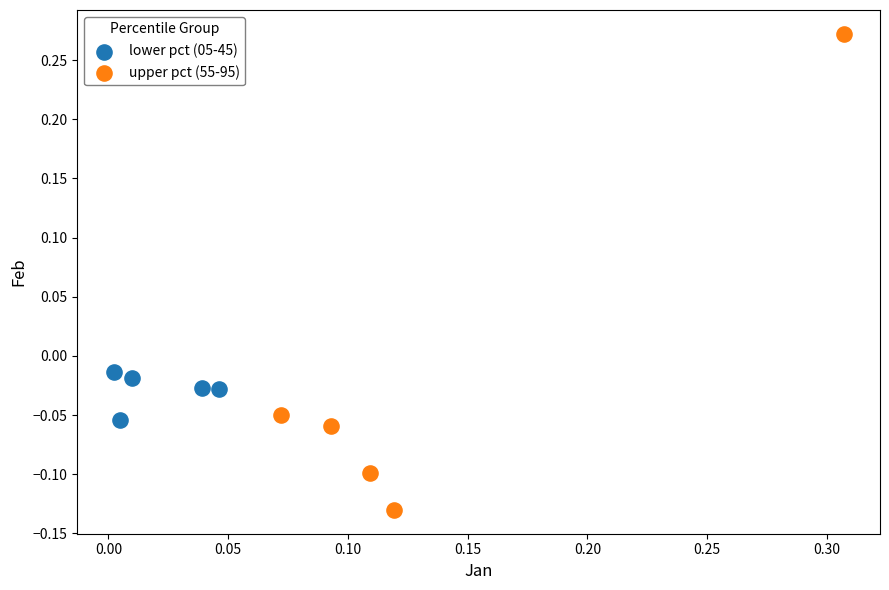

Which series reaches the minimum Y coordinate?

upper pct (55-95)